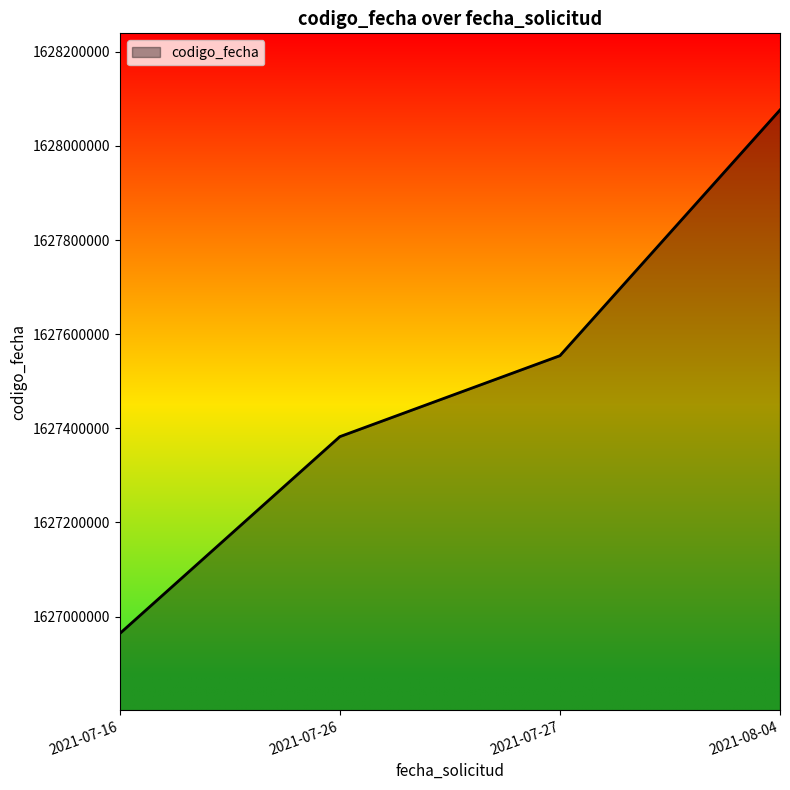

Does the chart display data point markers on the line(s)?

No